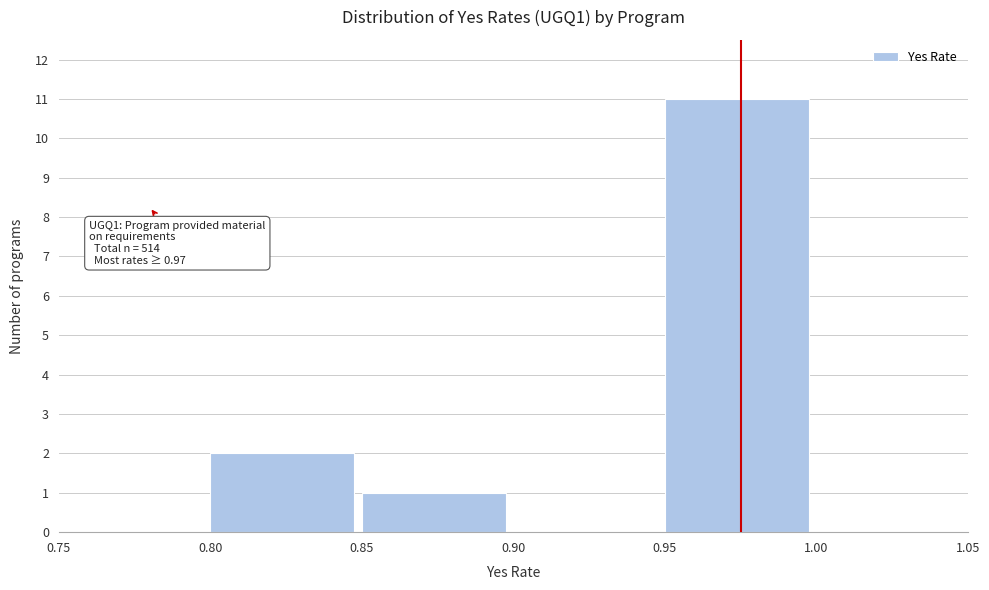

Over which range of the x-axis is the bar tallest?

0.95 to 1.00